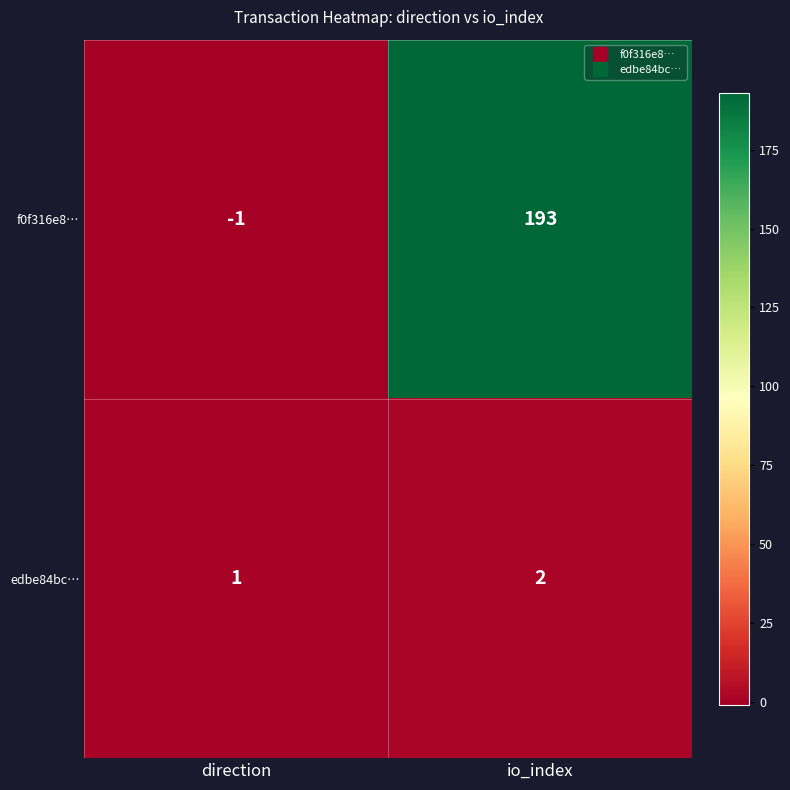

True or false: edbe84bc… has a value of 0 at direction.

False